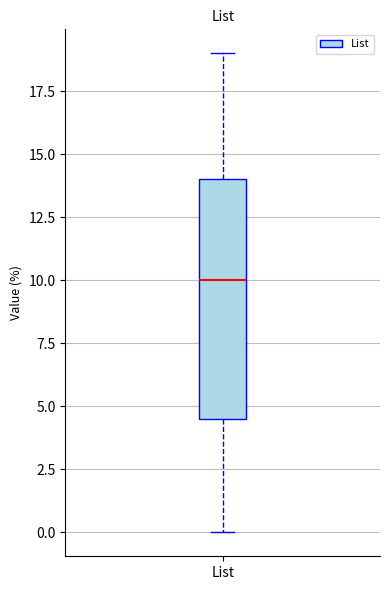

Transcribe this box plot: give where the median line is, the range the box spans, and where the two whiskers end, as read against the y-axis. The values are not printed on the chart, so give them approximately, as read against the axis.

median 10.0, box 4.5 to 14.0, whiskers 0.0 to 19.0